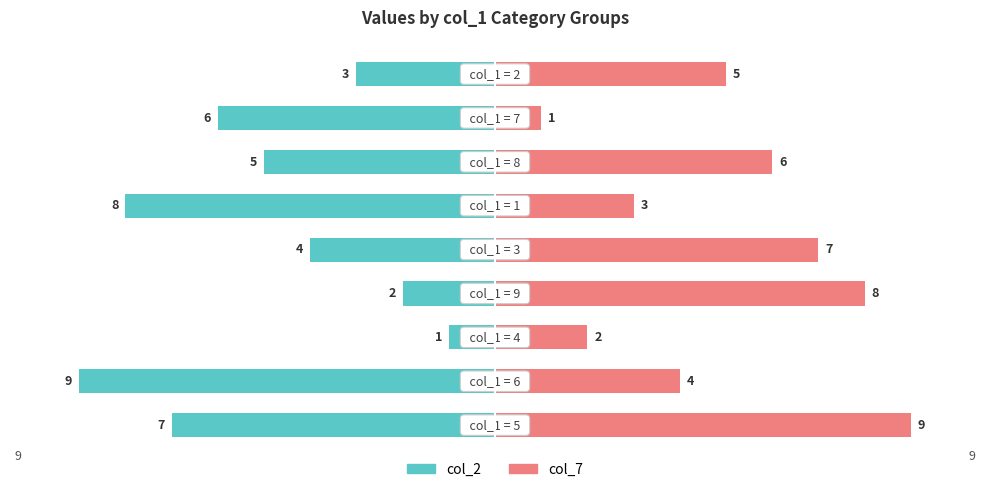

Reading left to right, extract all data points from this chart.

col_2 (left): 0=-7	1=-9	2=-1	3=-2	4=-4	5=-8	6=-5	7=-6	8=-3
col_7 (right): 0=9	1=4	2=2	3=8	4=7	5=3	6=6	7=1	8=5